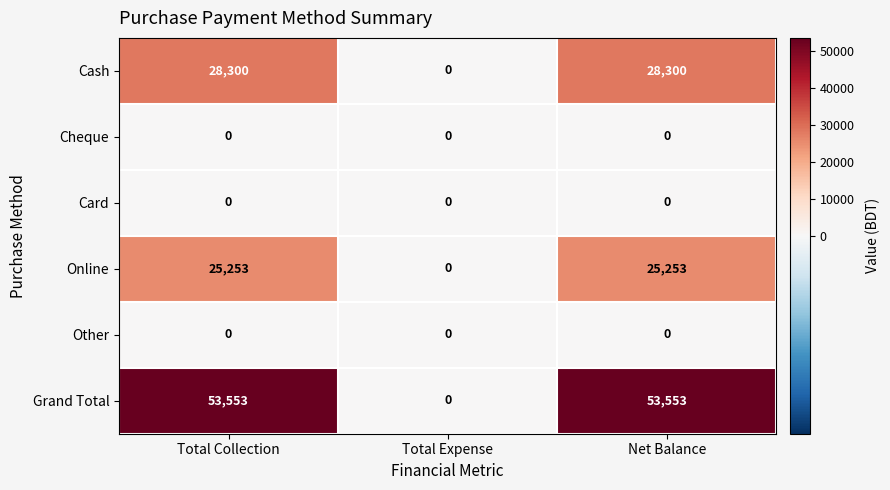

What is the sum of the Grand Total values at Total Collection and Total Expense?

53553